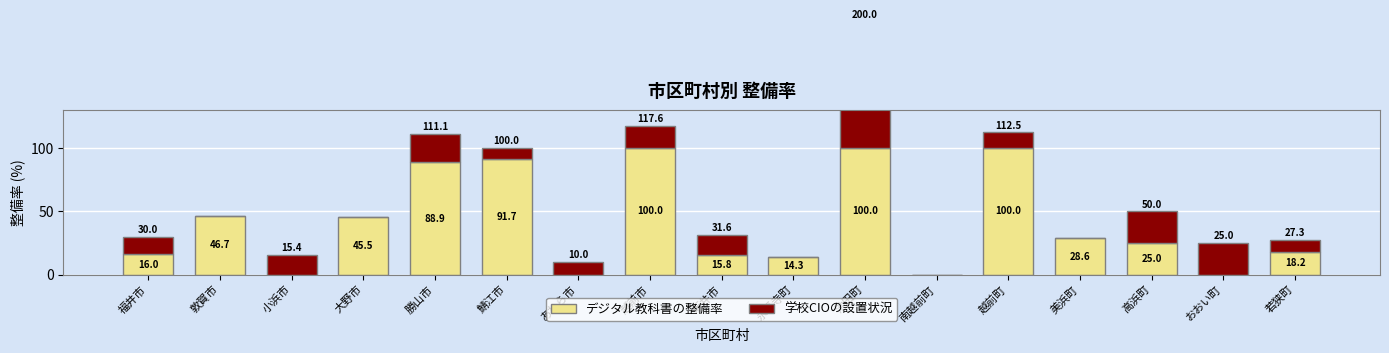

Rank the series by their maximum value, from lowest to highest.

デジタル教科書の整備率, 学校CIOの設置状況